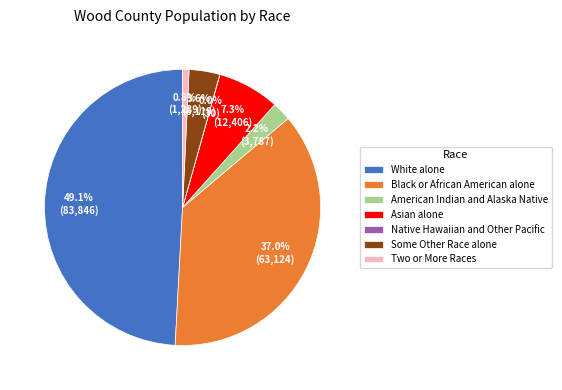

To the nearest percent, what is the difference between the American Indian and Alaska Native and White alone slice percentages?

47%